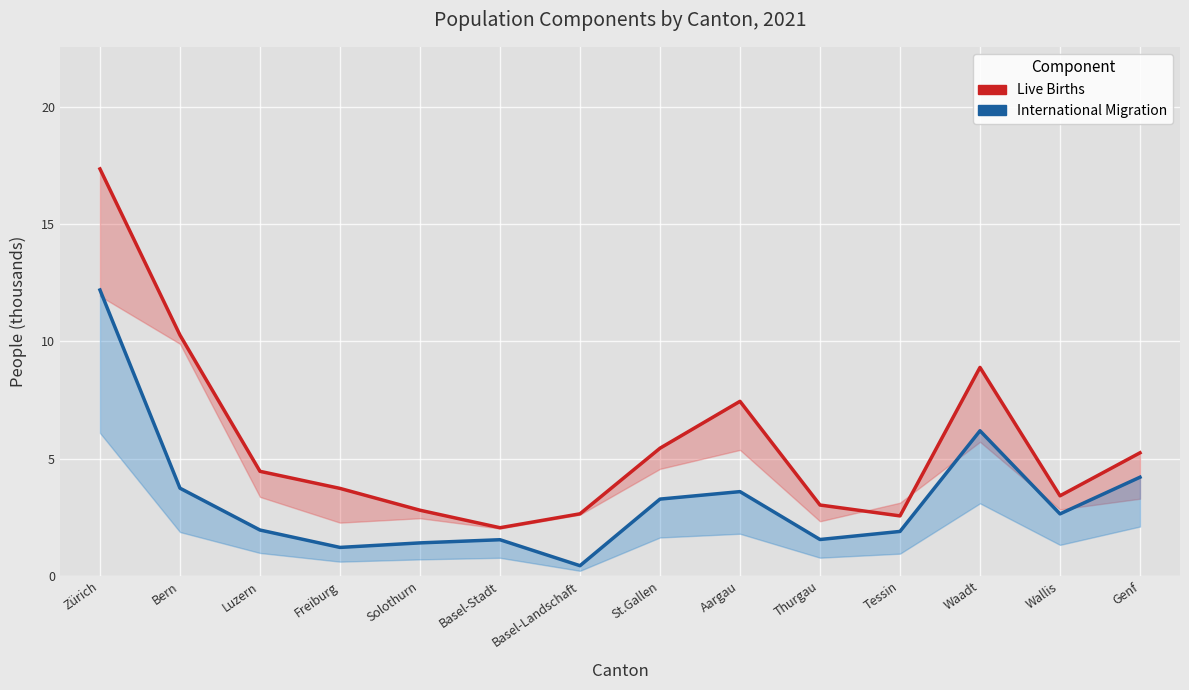

What is the label of the 9th point from the right?

Basel-Stadt